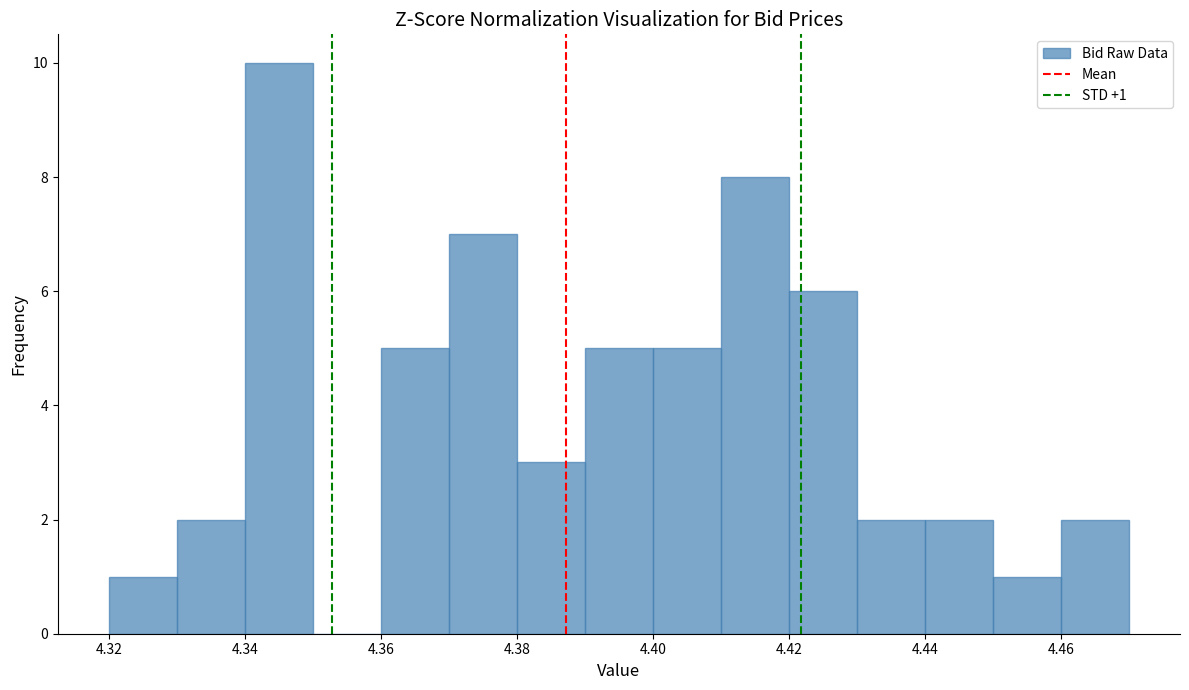

Which range on the x-axis has the tallest bar?

4.34 to 4.35